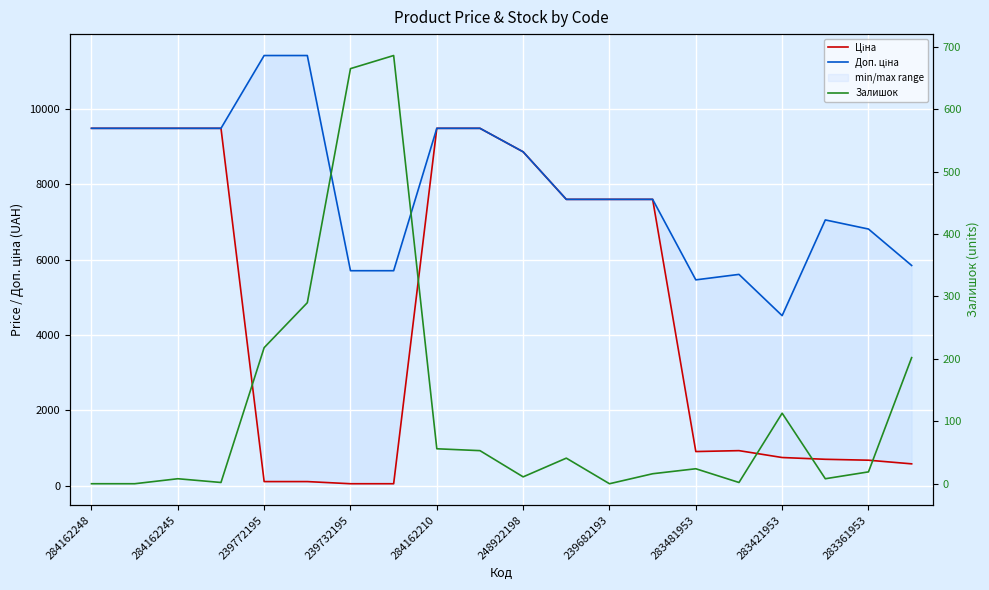

How many data points in Доп. ціна are above 7596?

12